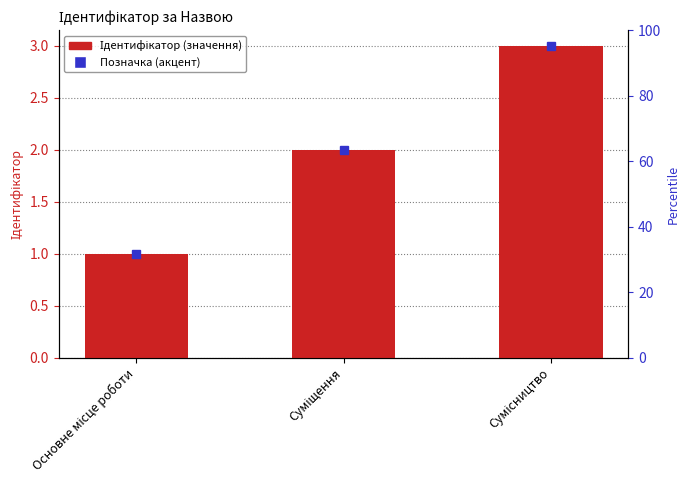

Is it true that the value at Сумісництво is 3?

True